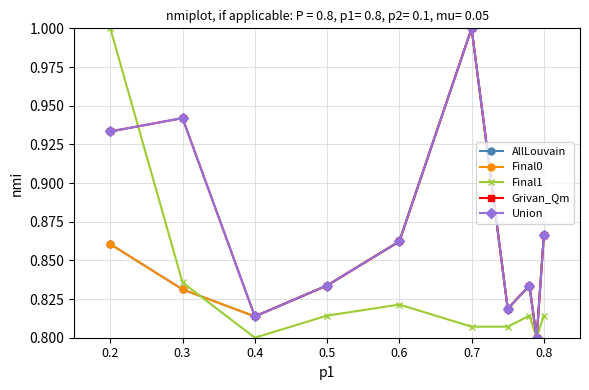

What is the maximum value for Grivan_Qm?

1.0